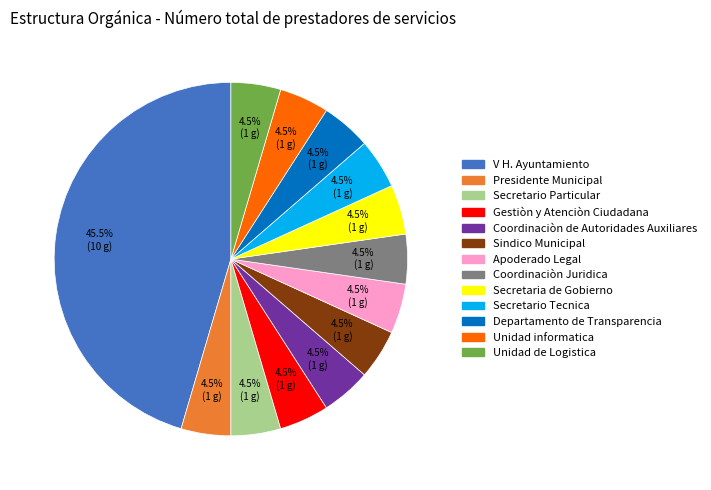

Count the number of slices in the pie.

13